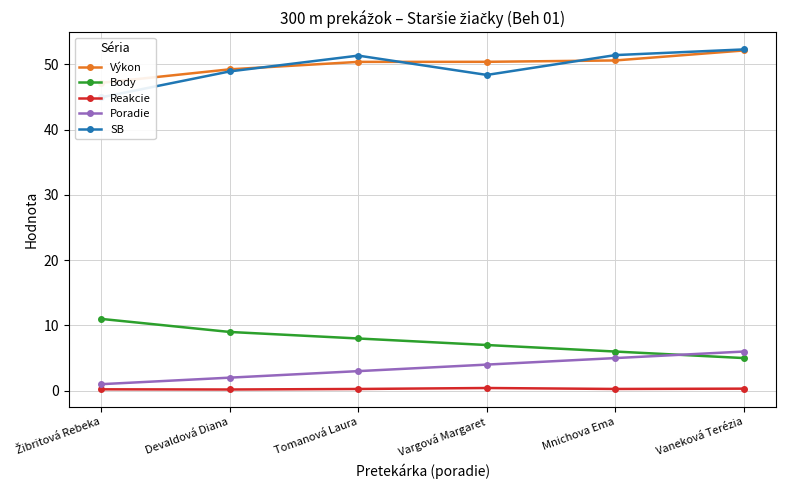

What is the label of the 5th point from the left?

Mnichova Ema